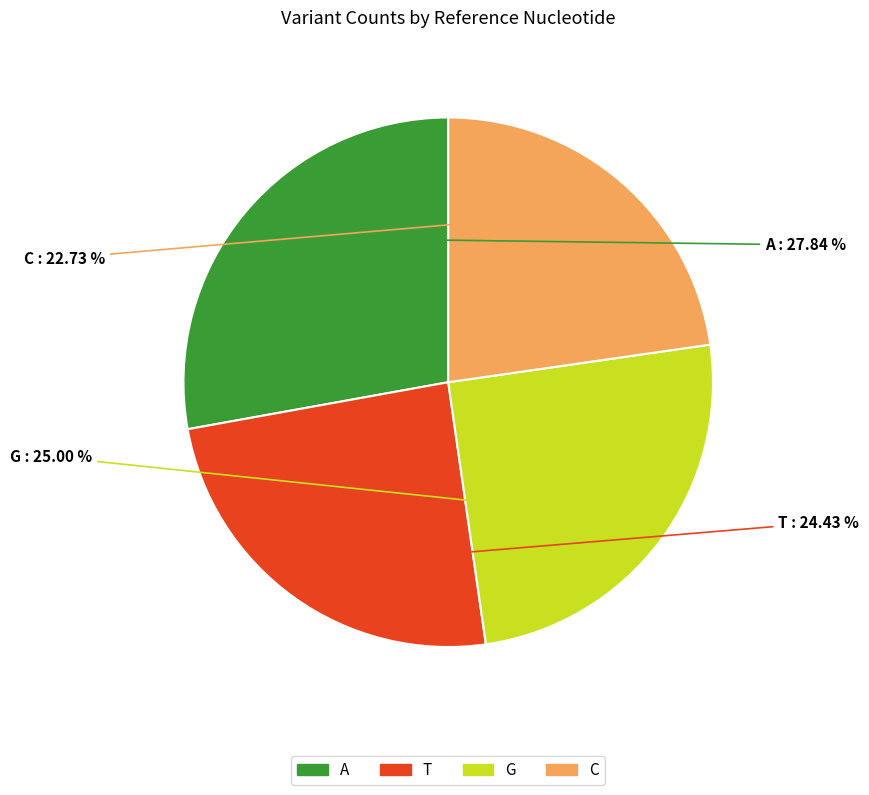

Is A the majority of the pie?

No